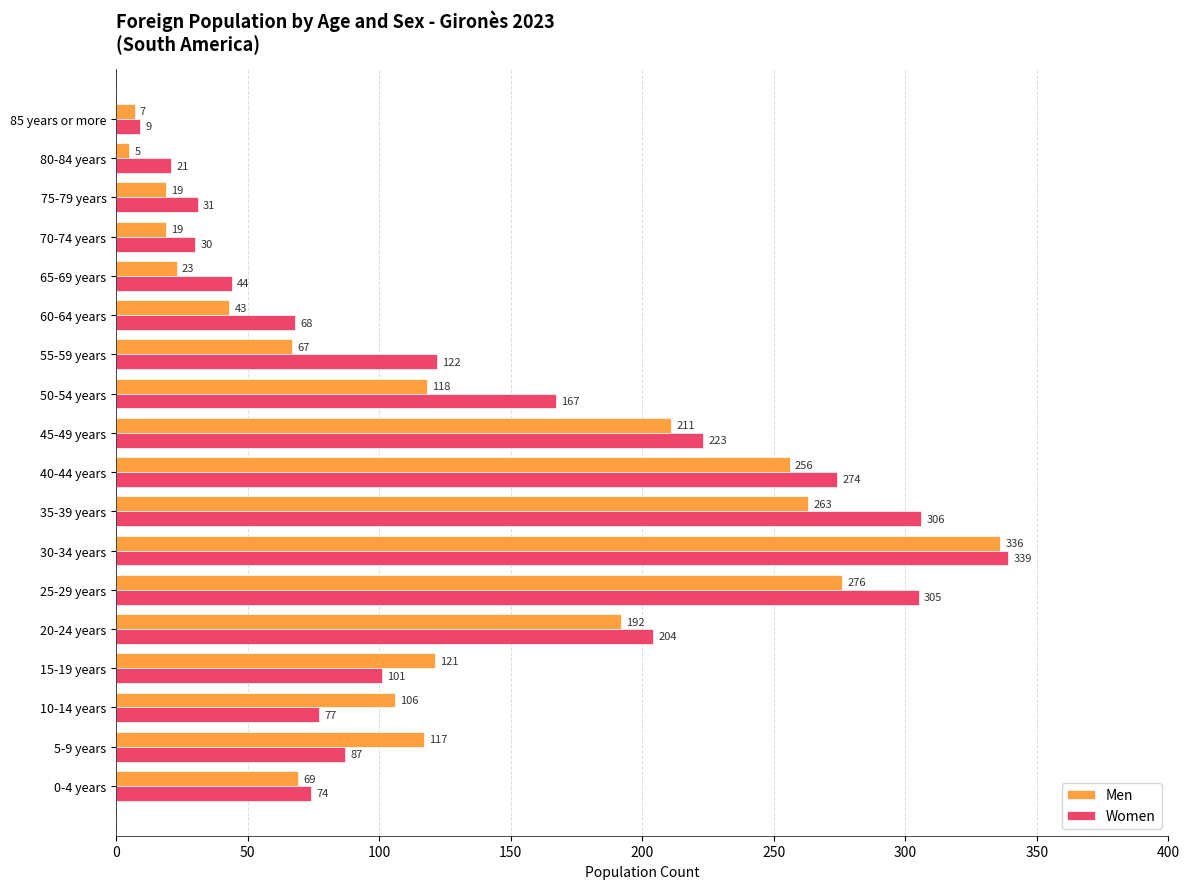

Count the number of data series in this chart.

2